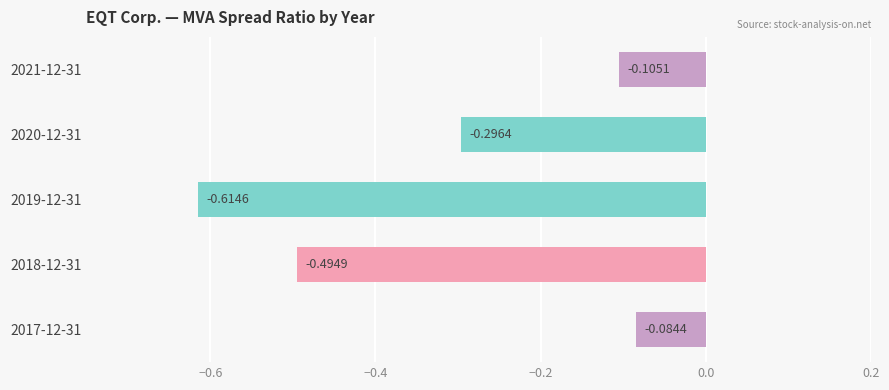

Rank the categories by value from highest to lowest.

2017-12-31, 2021-12-31, 2020-12-31, 2018-12-31, 2019-12-31